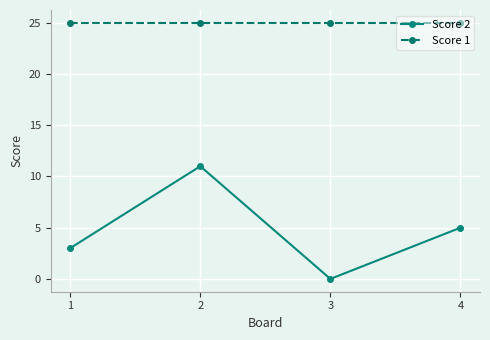

Which category has the lowest value across all series?

3